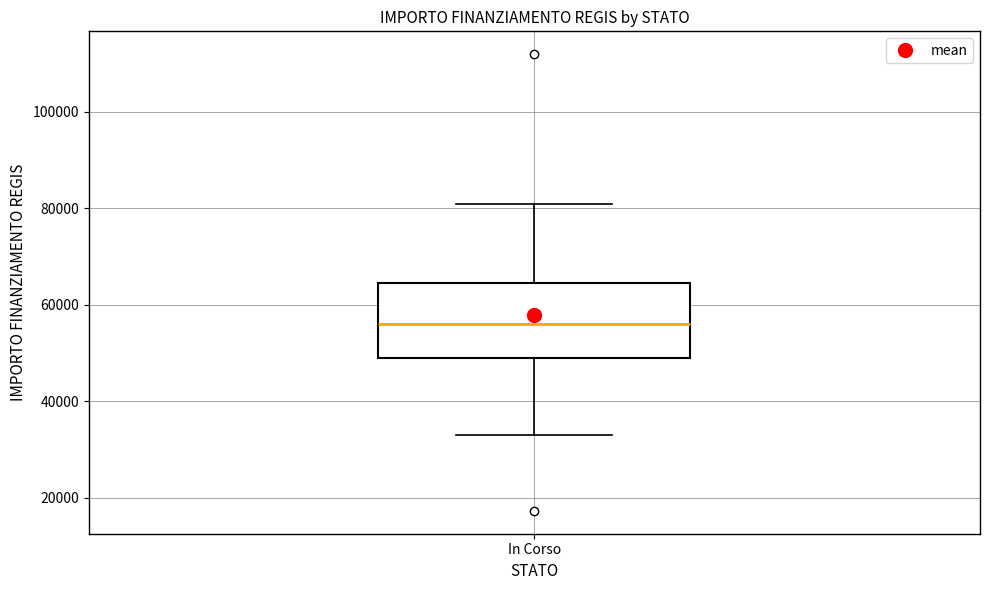

Where does the median line of the box for In Corso sit on the y-axis? The values are not printed on the chart, so give them approximately, as read against the axis.

56000